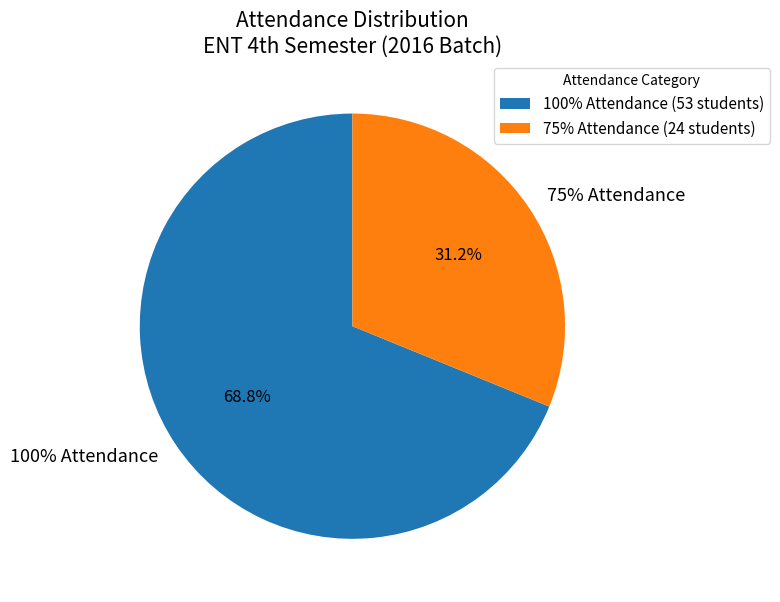

What is the majority slice?

100% Attendance